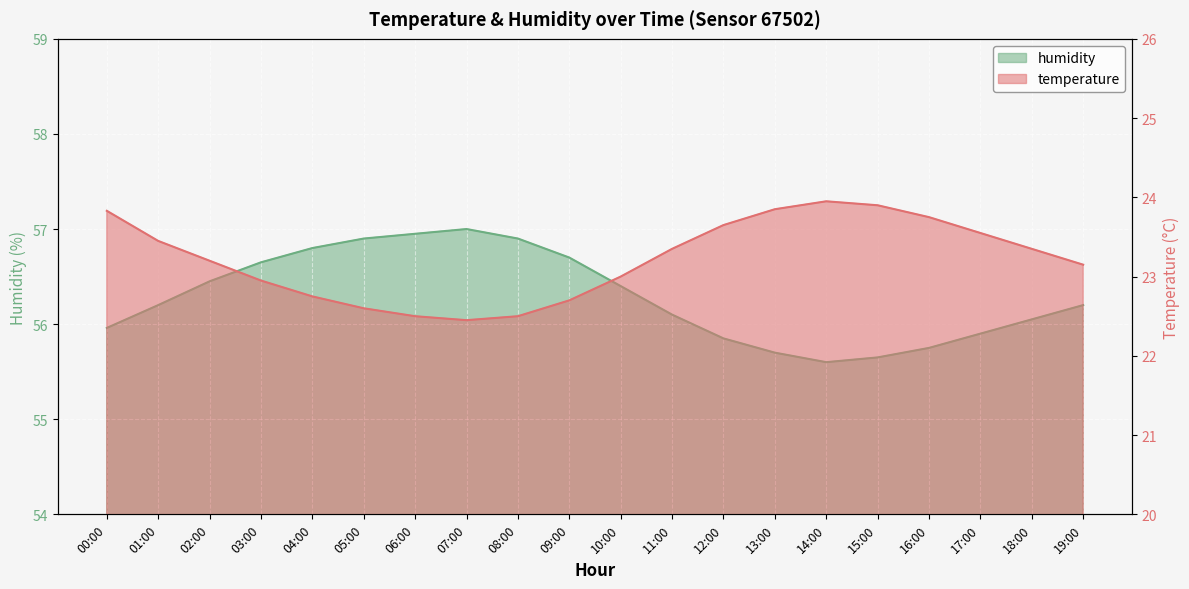

At which category is the sum across all series the highest?

00:00